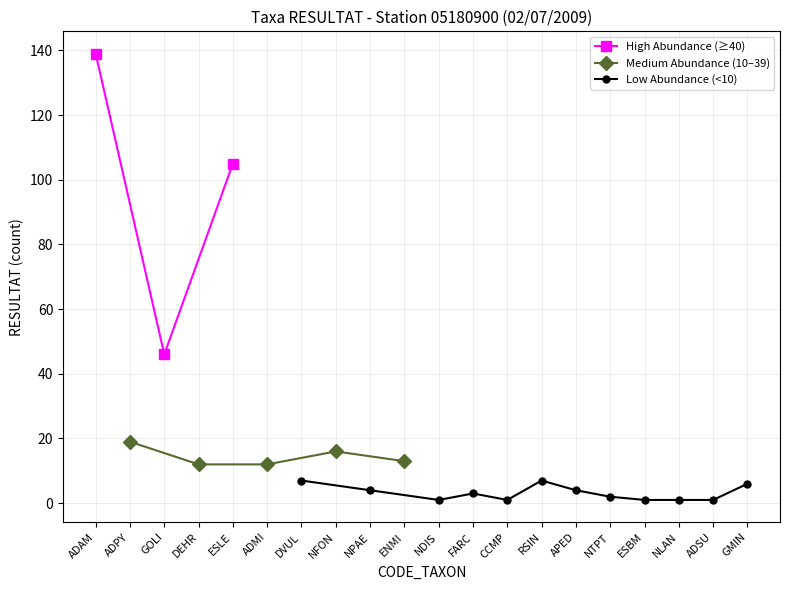

Which has a higher value, DVUL or RSIN?

DVUL